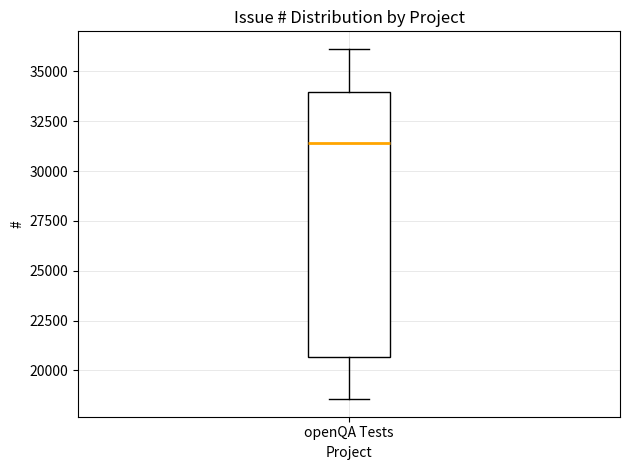

Read this box plot against the y-axis: the position of the median line, the range covered by the box, and the ends of both whiskers. The values are not printed on the chart, so give them approximately, as read against the axis.

median 31500, box 20500 to 34000, whiskers 18500 to 36000